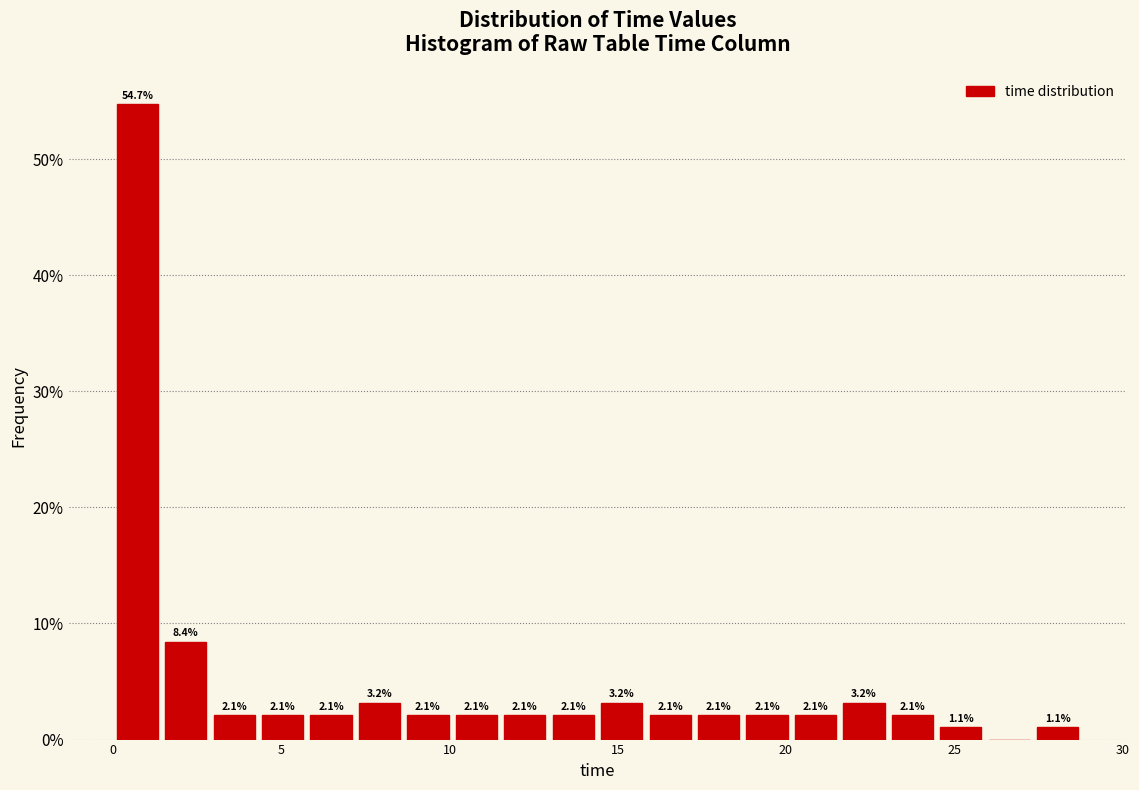

Around what value on the x-axis is the tallest bar? Give the approximate position of its centre, as read against the axis.

0.5